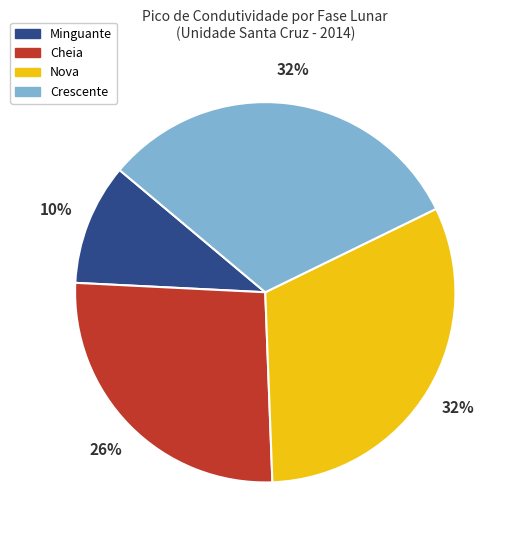

Do Minguante and Cheia together represent more than half of the pie?

No